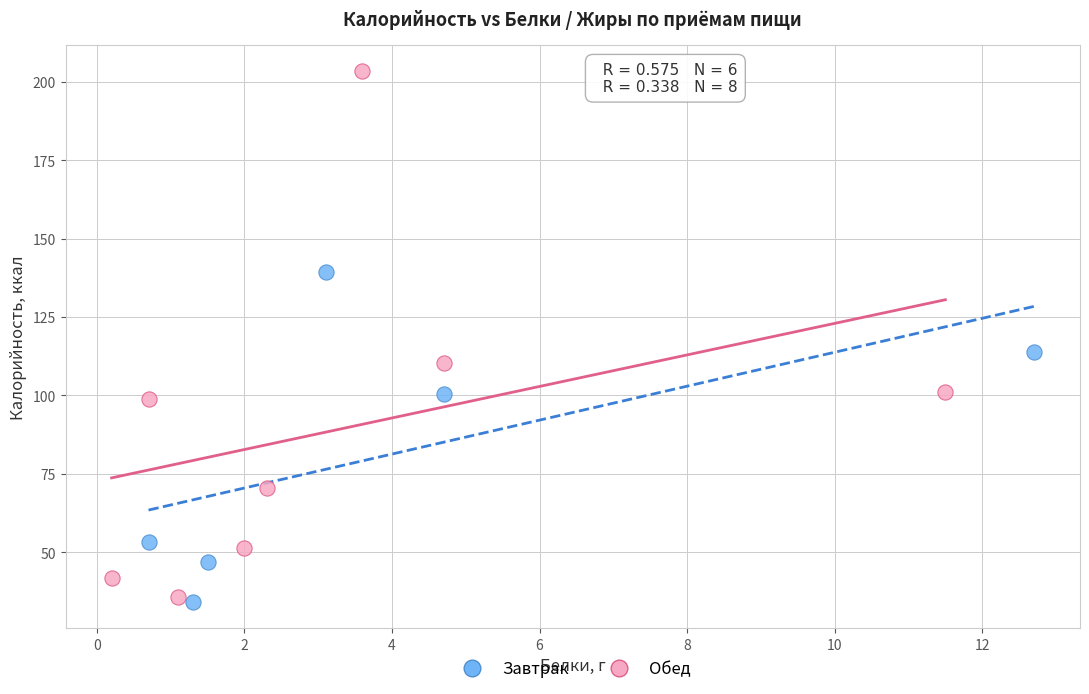

Which series contains the highest Y value?

Обед